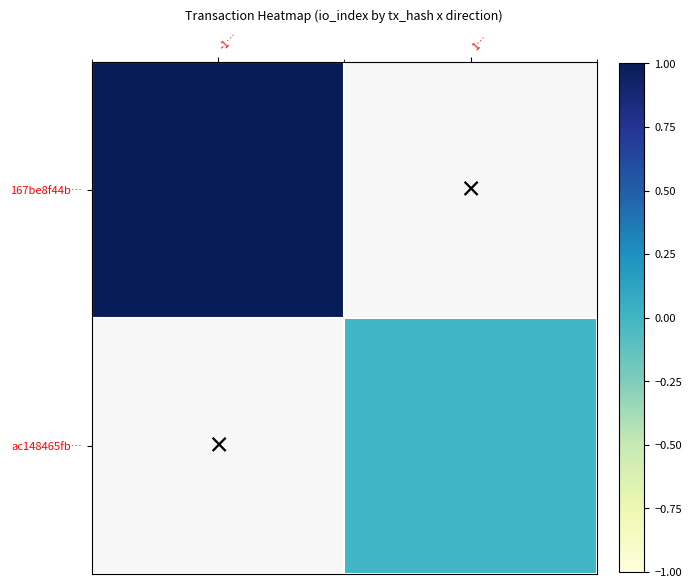

Read the 167be8f44b… value at -1….

1.0